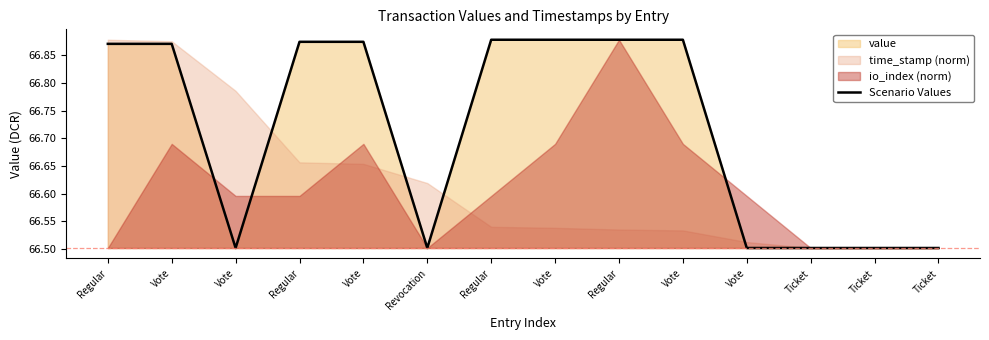

True or false: the data shows 43.6 at Regular.

False